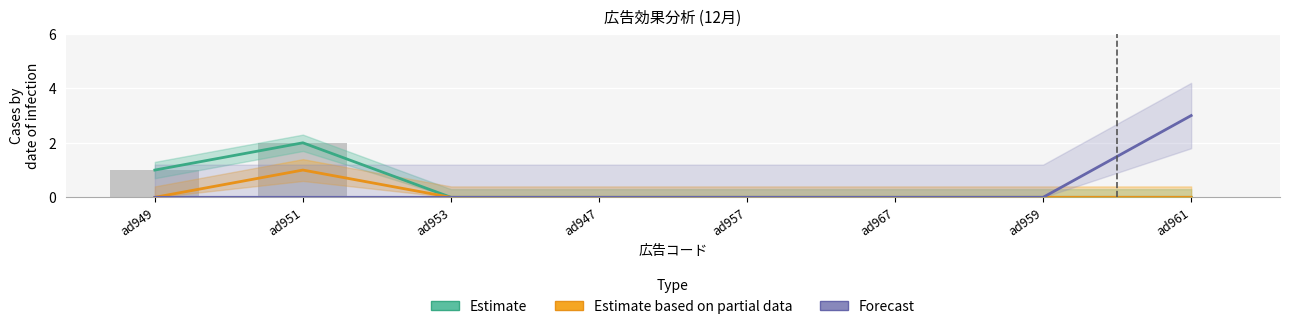

What are all the series names shown in the legend?

Estimate, Estimate based on partial data, Forecast